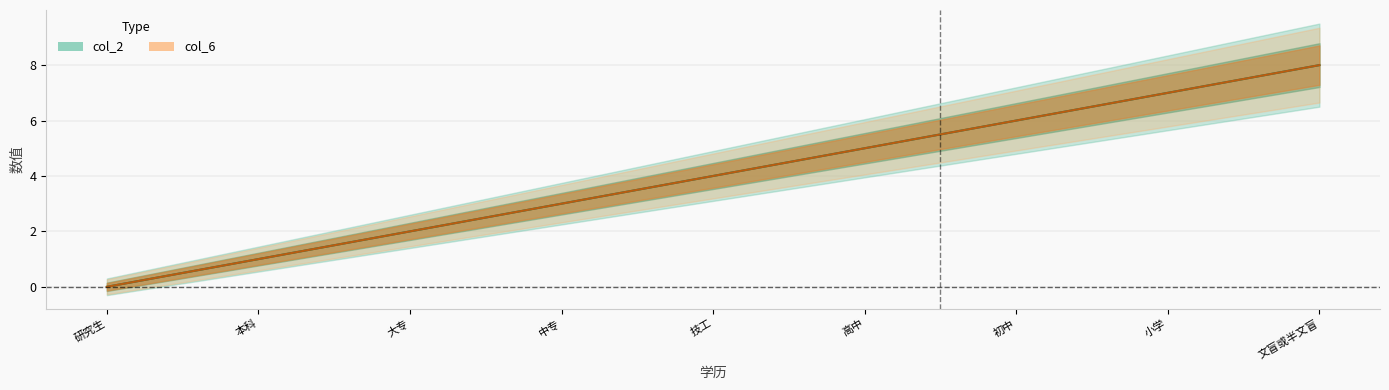

What is the label of the 8th point from the right?

本科